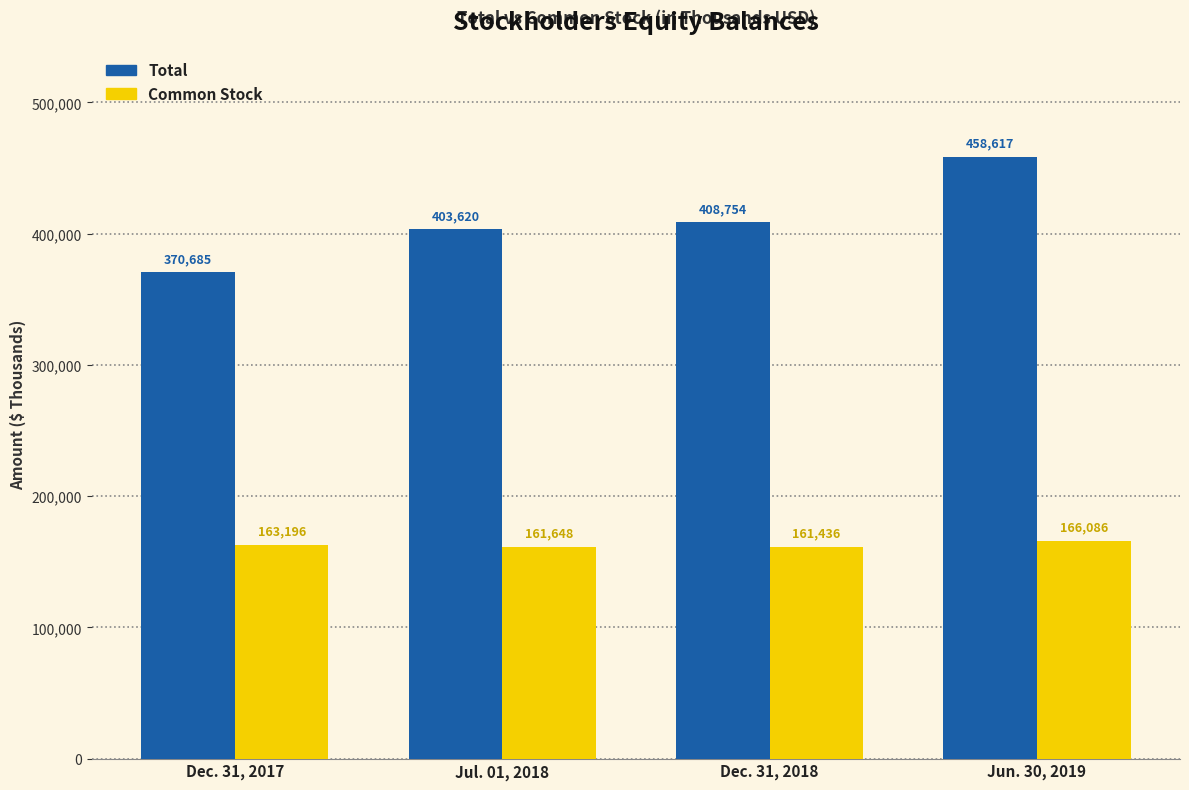

What are all the series names shown in the legend?

Total, Common Stock